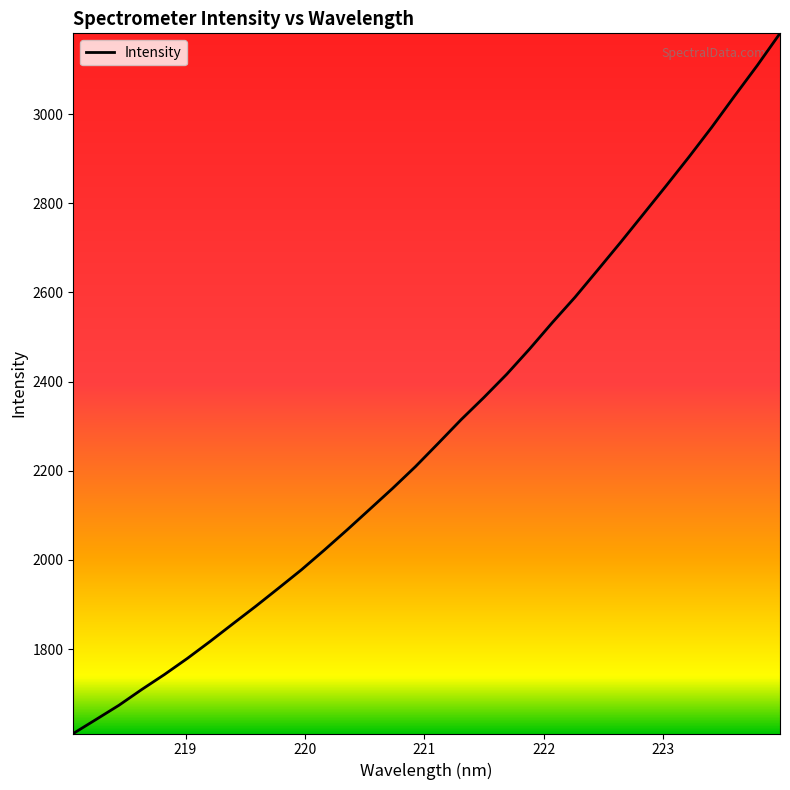

What is the difference between the maximum and minimum values?

1570.3